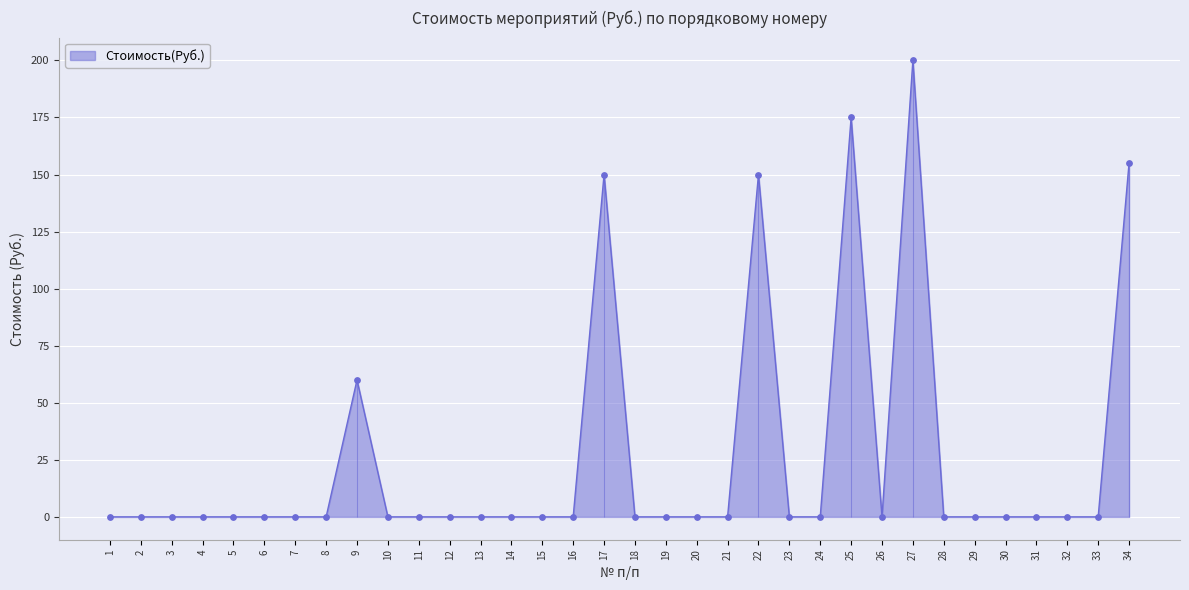

Between 6 and 2, which is larger?

6